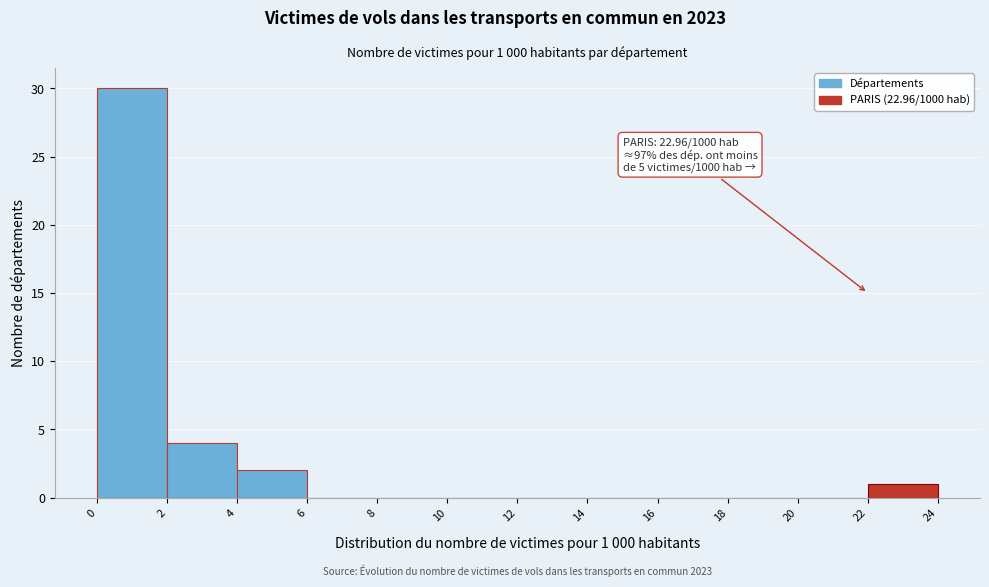

Over which range of the x-axis is the bar tallest?

0 to 2